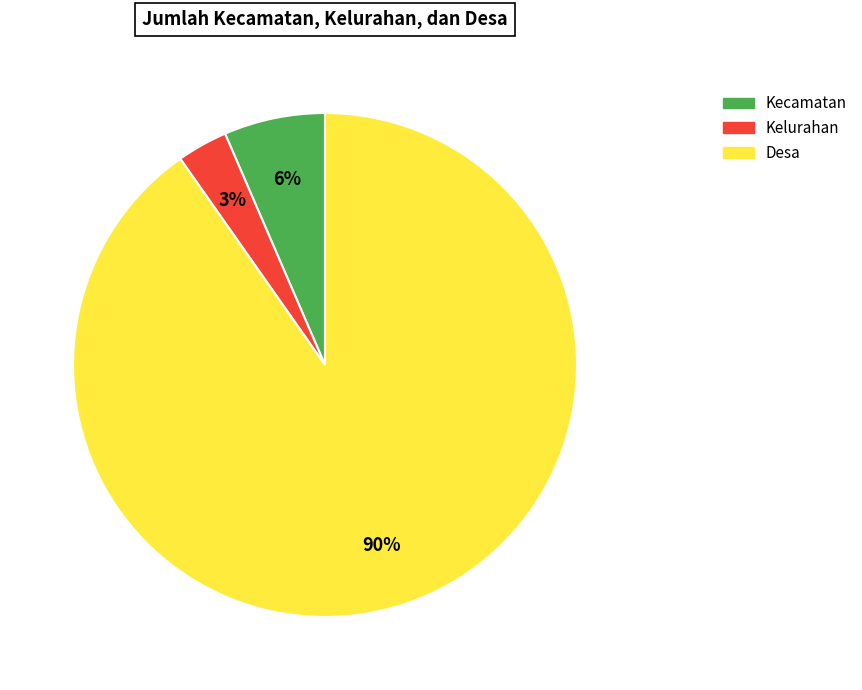

How many segments does this pie chart have?

3